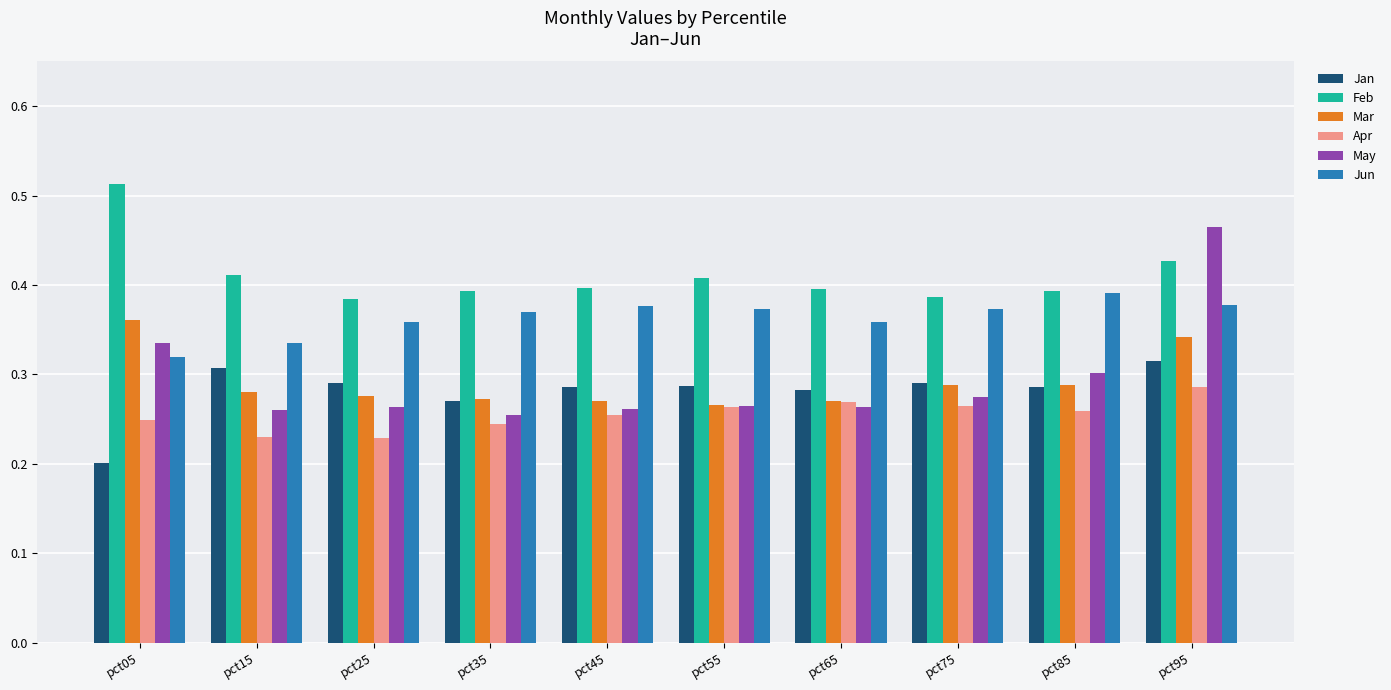

Which category has the lowest value across all series?

pct05